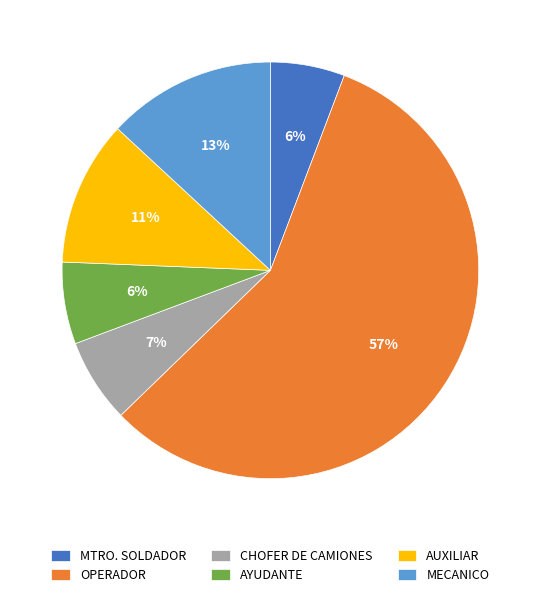

What percentage is the OPERADOR slice, to the nearest percent?

57%